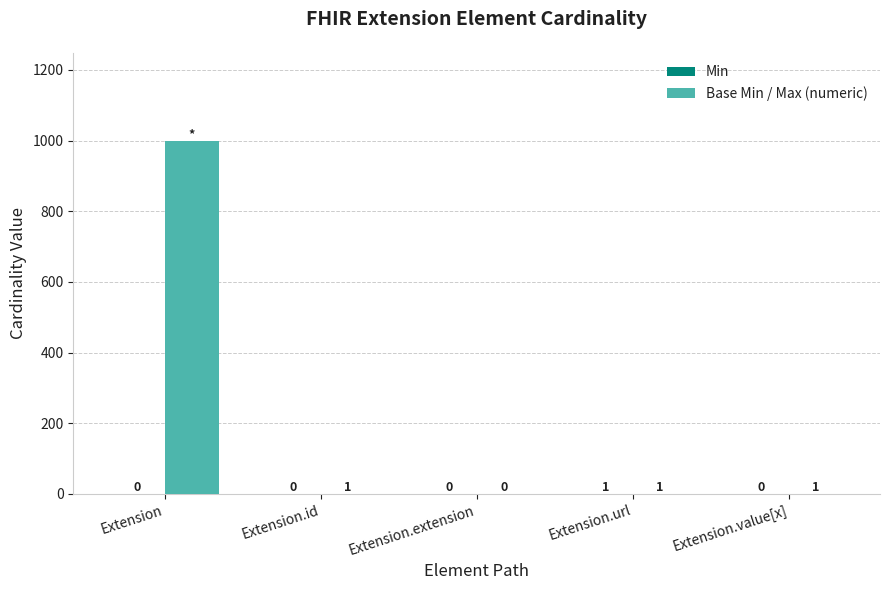

Does the chart contain stacked bars?

No